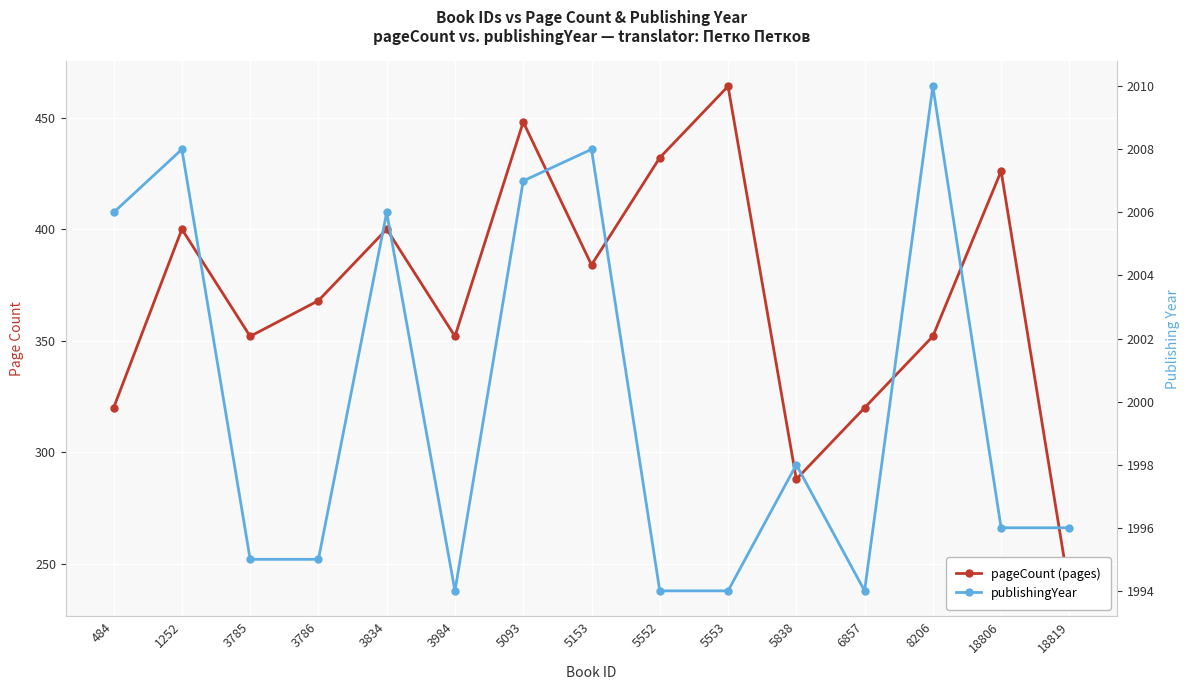

What is the difference between the maximum and second lowest values in the pageCount series?

176